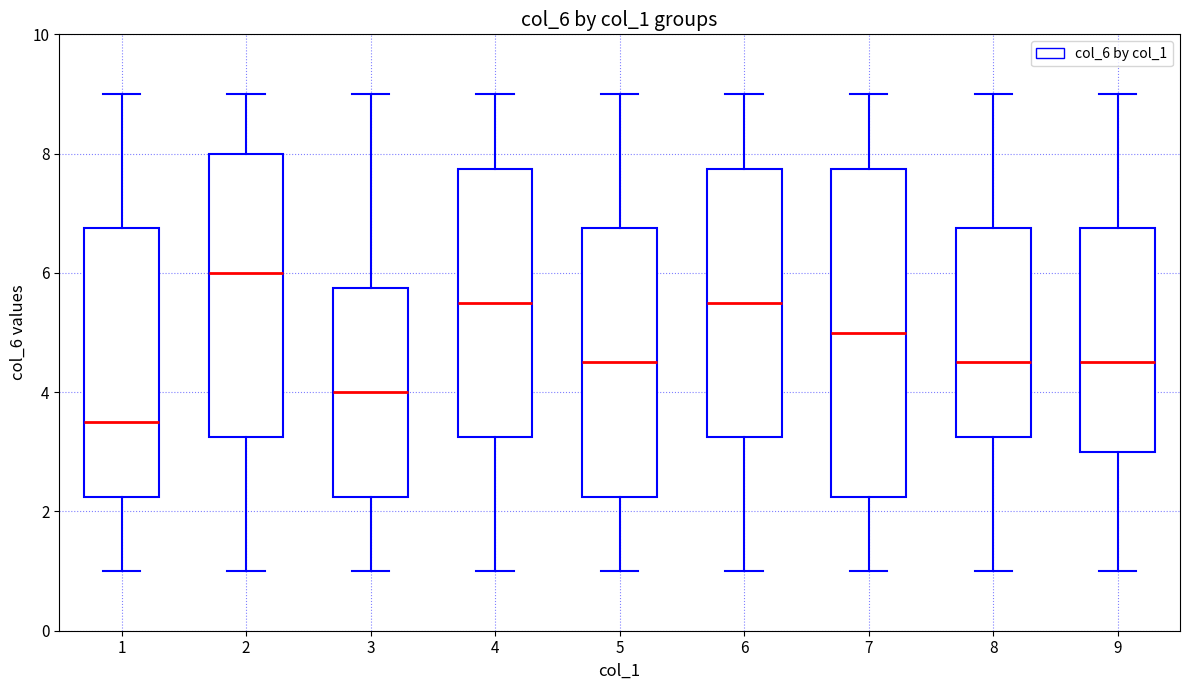

Where does the upper whisker of the box at x = 7 end on the y-axis? The values are not printed on the chart, so give them approximately, as read against the axis.

9.0